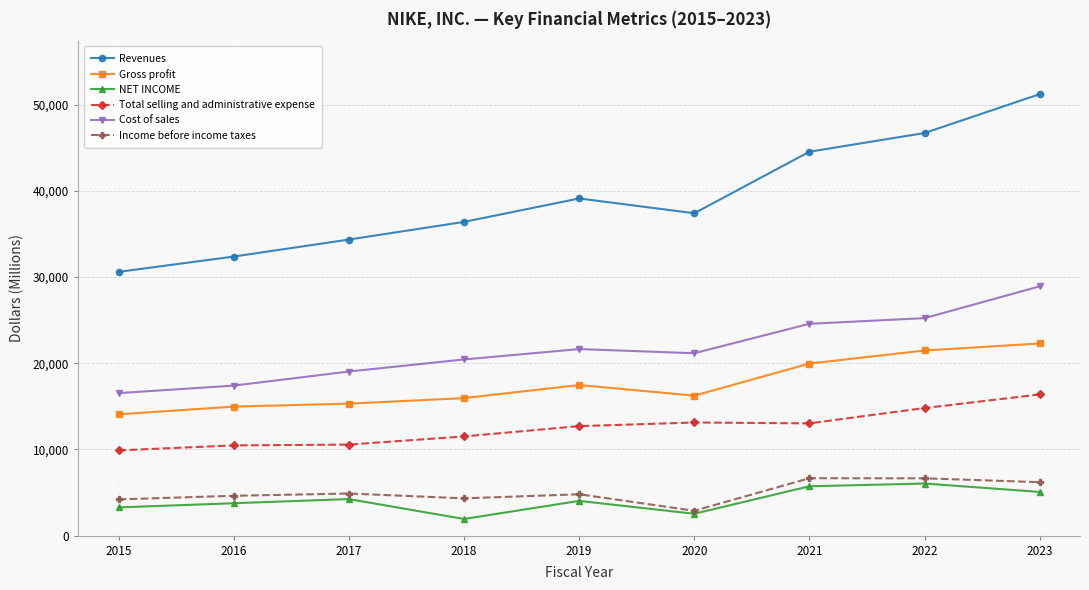

True or false: Gross profit and Total selling and administrative expense cross at least once.

False